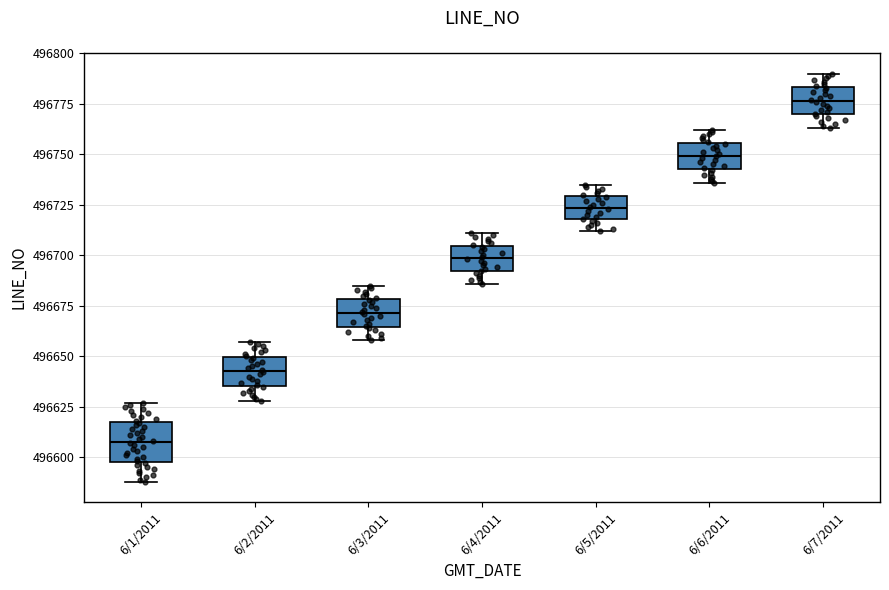

Where does the lower whisker of the box for 6/2/2011 end on the y-axis? The values are not printed on the chart, so give them approximately, as read against the axis.

496630